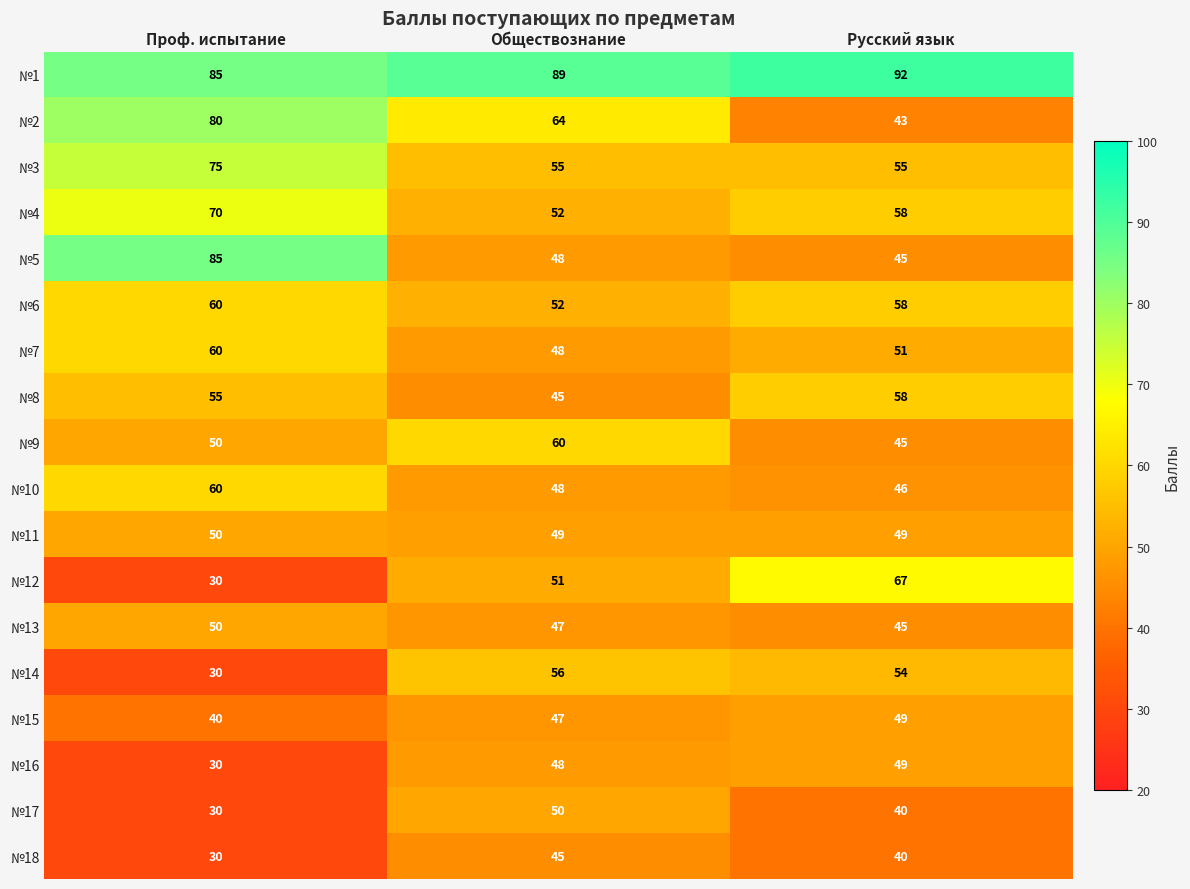

How many №3 values are between 55 and 75?

3